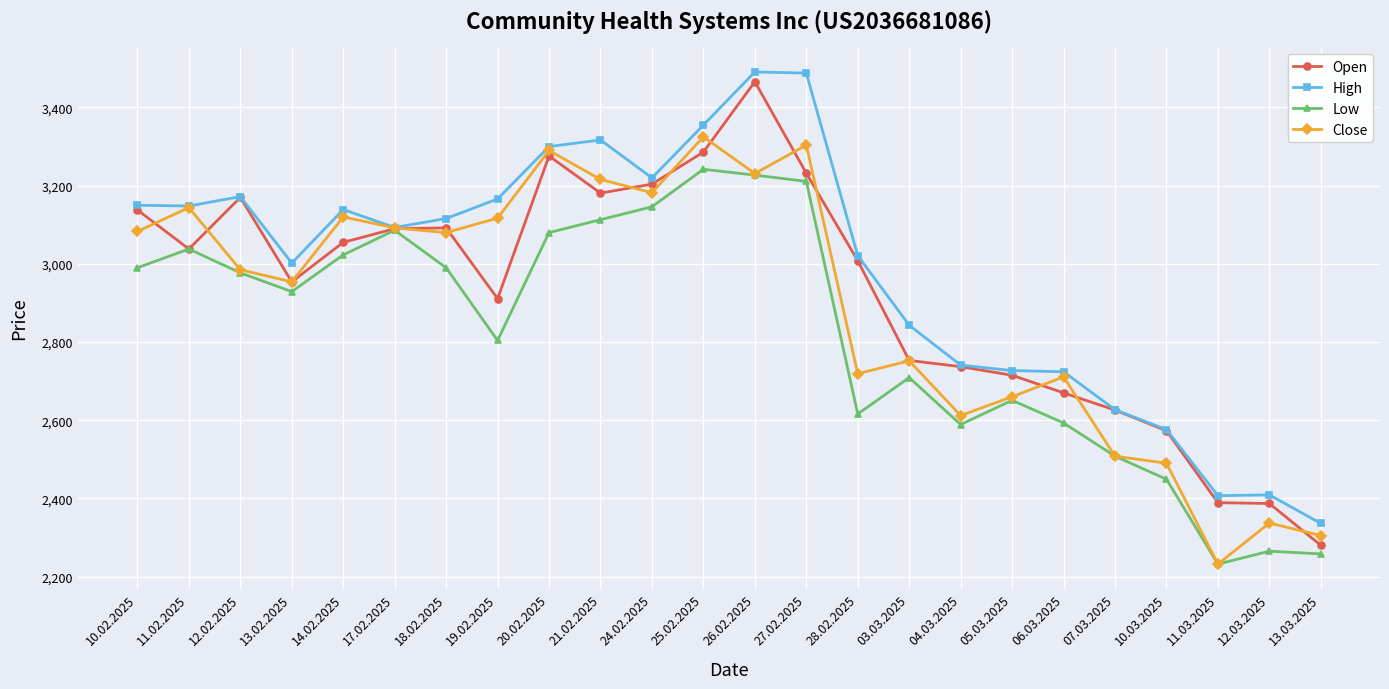

Does the chart display data point markers on the line(s)?

Yes